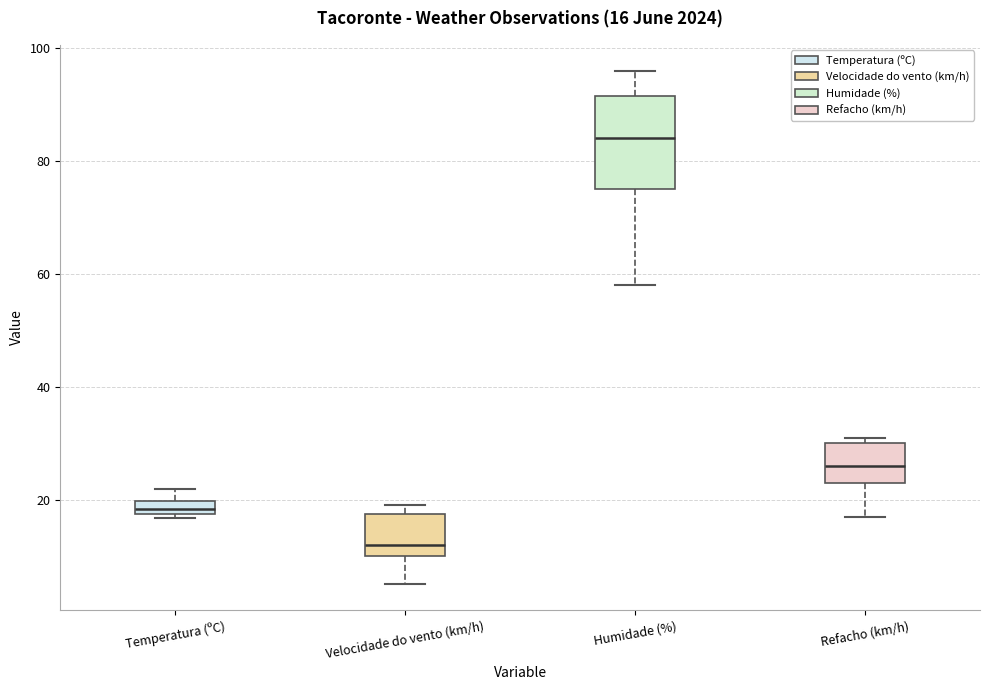

Which box has the lowest median line?

Velocidade do vento (km/h)